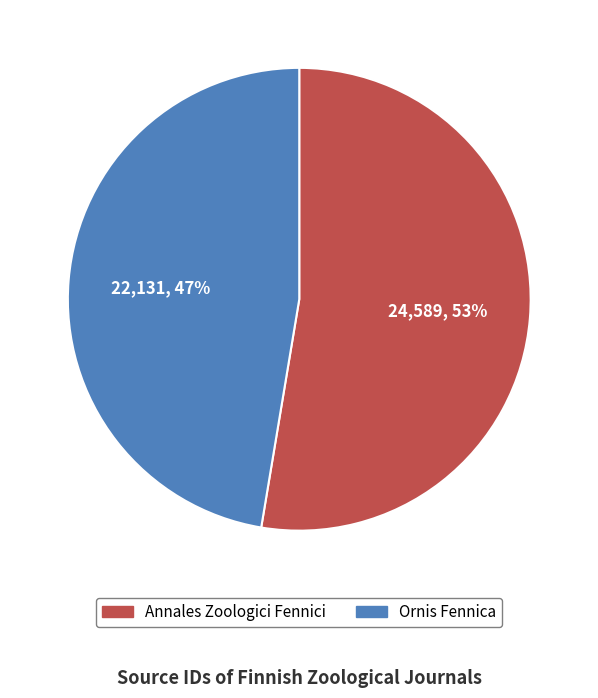

How many segments does this pie chart have?

2